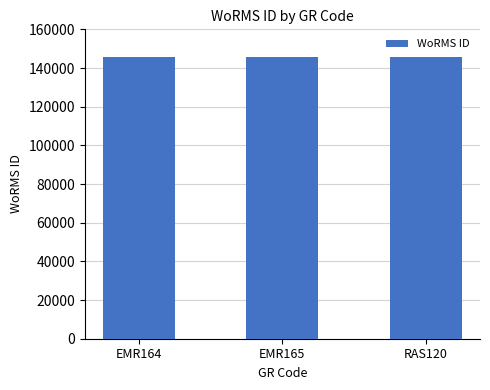

What is the label of the 2nd bar from the right?

EMR165